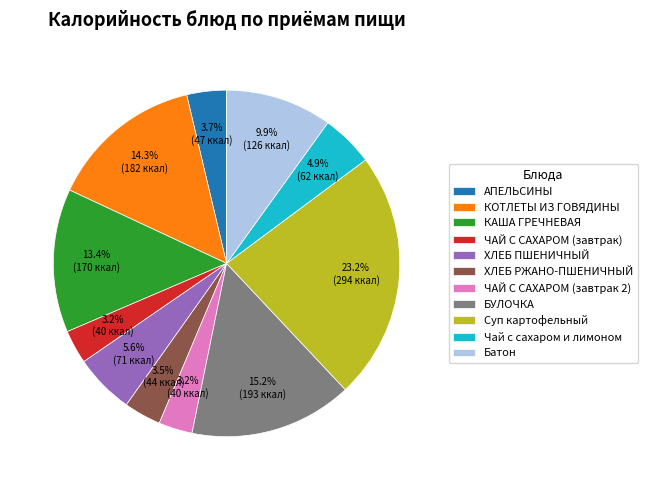

Which slice is the largest?

Суп картофельный